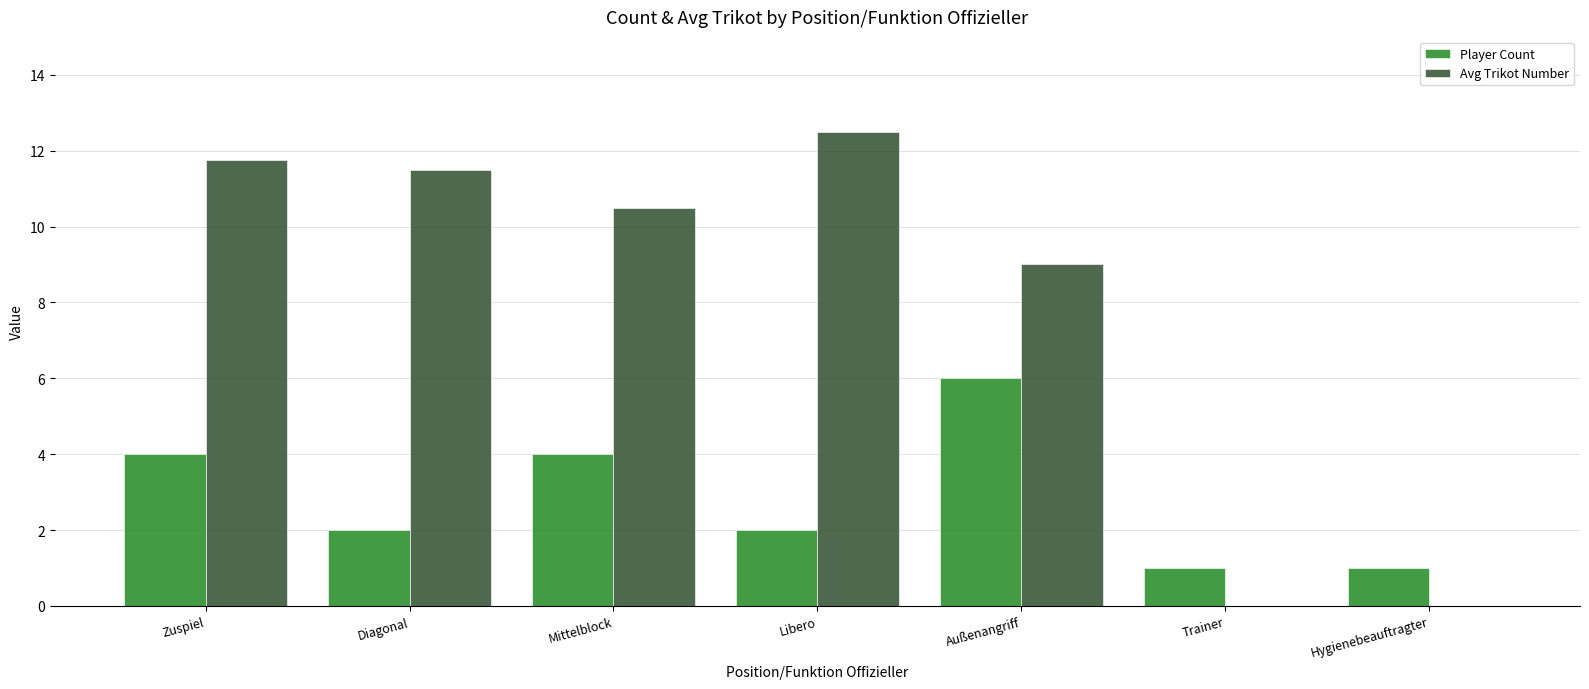

Does the chart contain stacked bars?

No